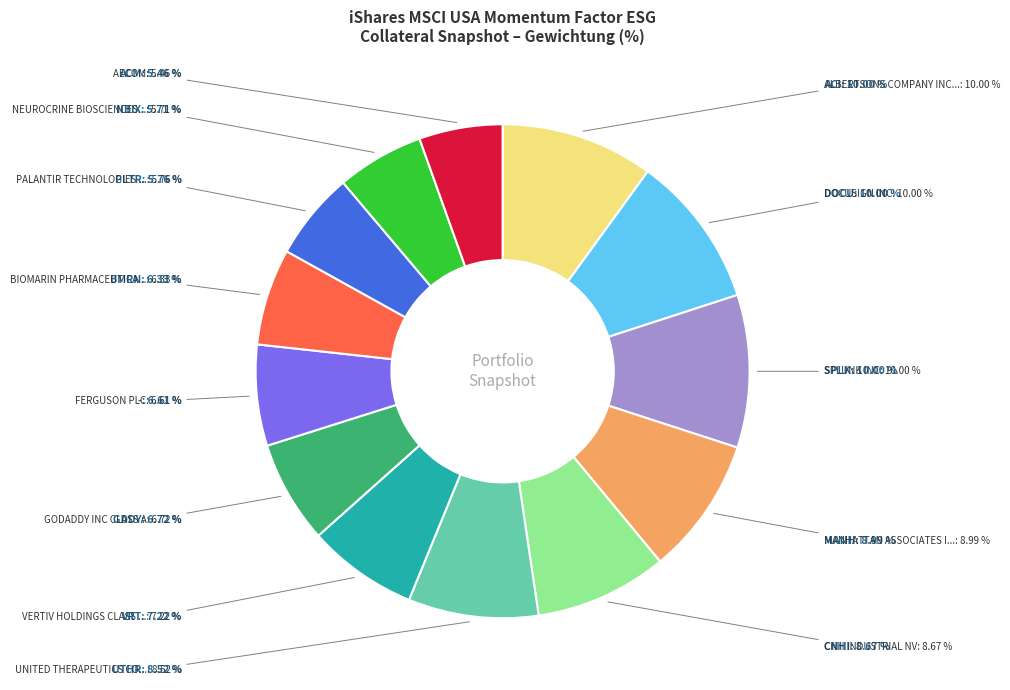

What percentage is the NEUROCRINE BIOSCIENCES INC slice, to the nearest percent?

6%